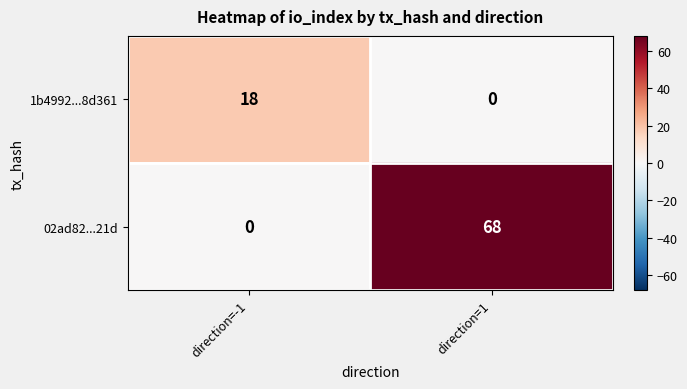

Which series has the largest total across all categories?

02ad82...21d